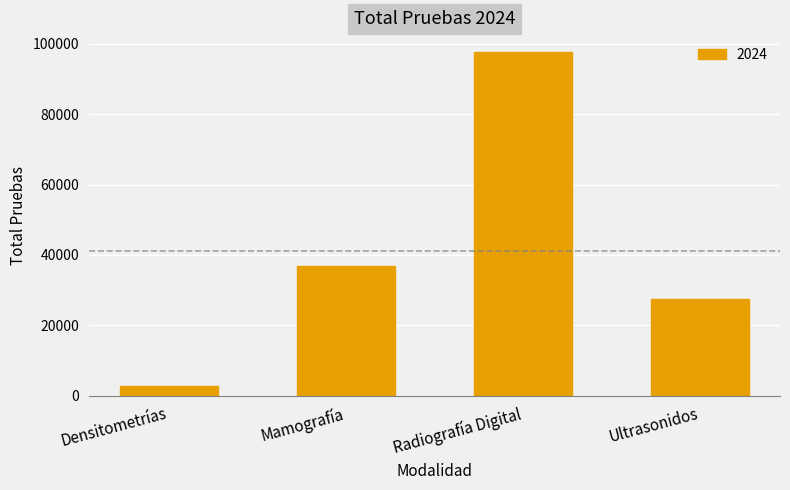

The chart shows a value of 97531 at Radiografía Digital. True or false?

True